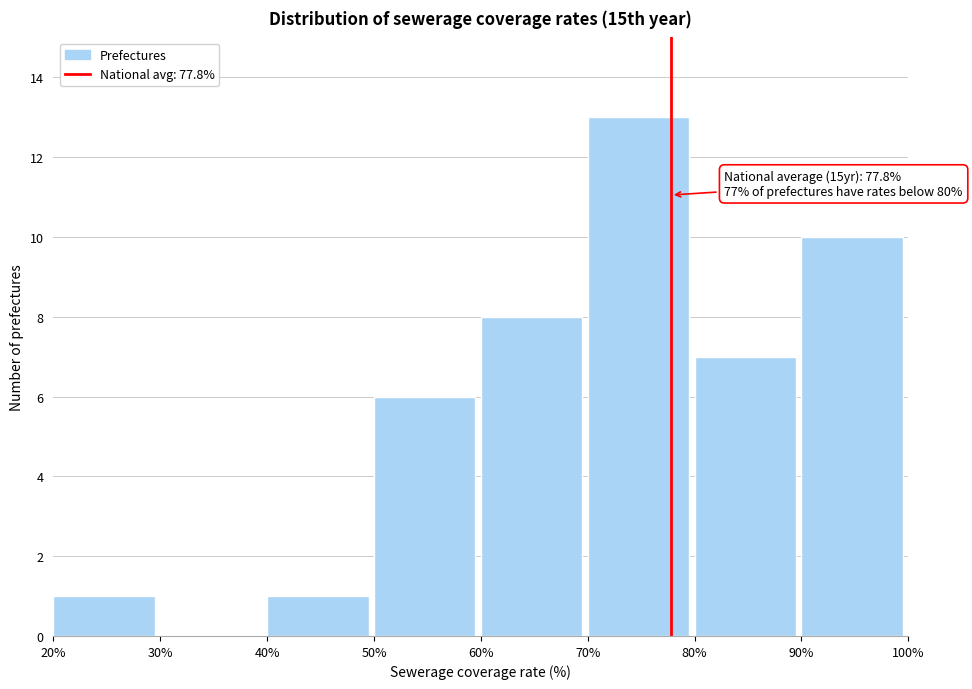

Which range on the x-axis has the tallest bar?

70% to 80%